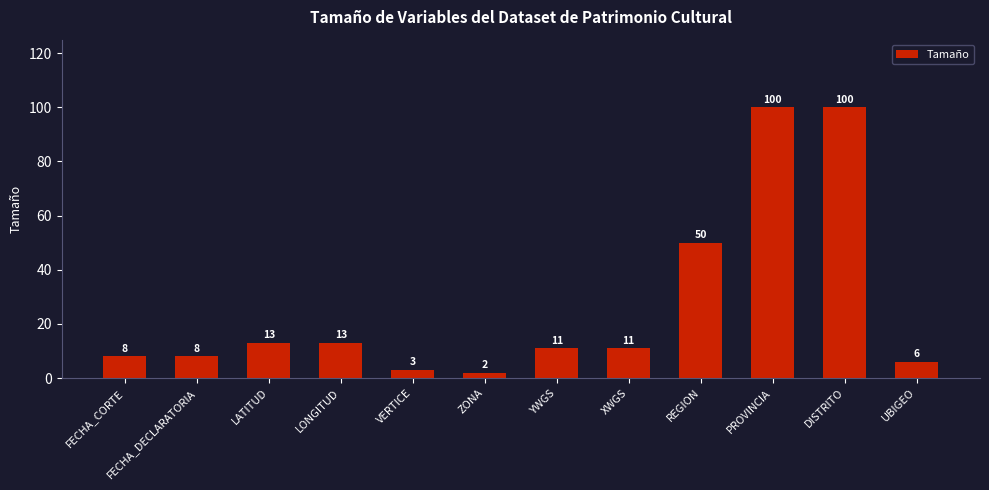

At which category does the chart reach its minimum across all series?

ZONA